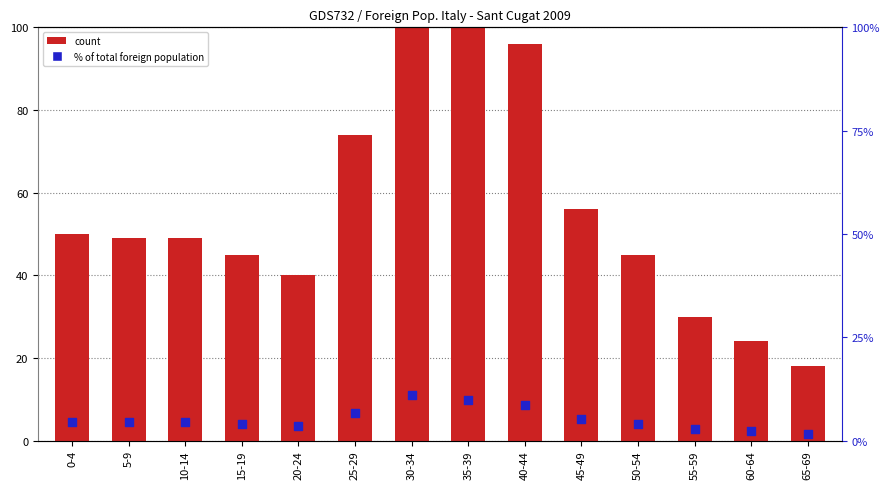

What are all the series names shown in the legend?

count, % of total foreign population